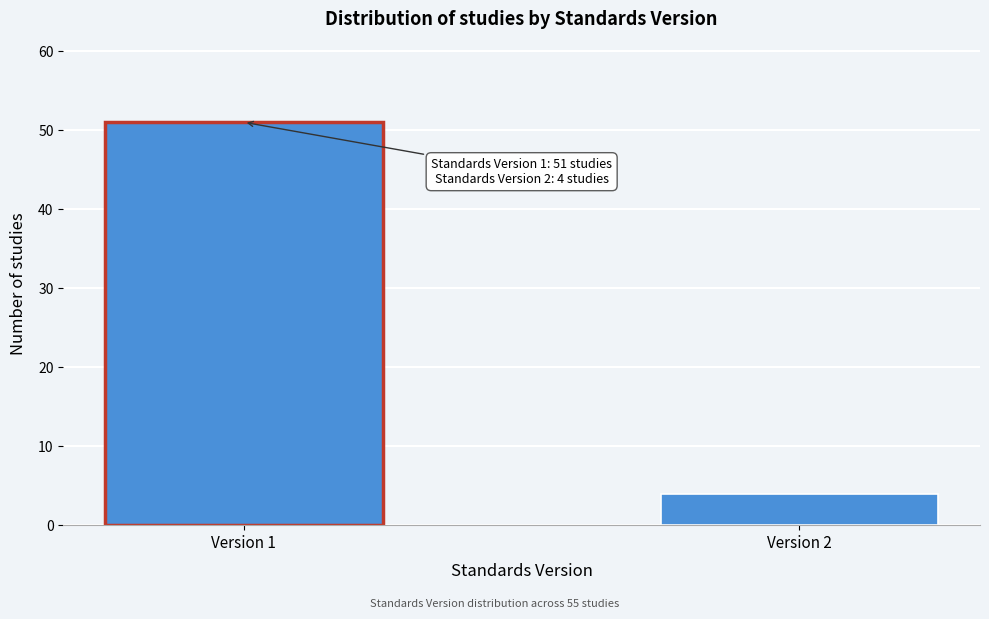

Reading right to left, list all the values displayed in this chart.

Version 2=4	Version 1=51